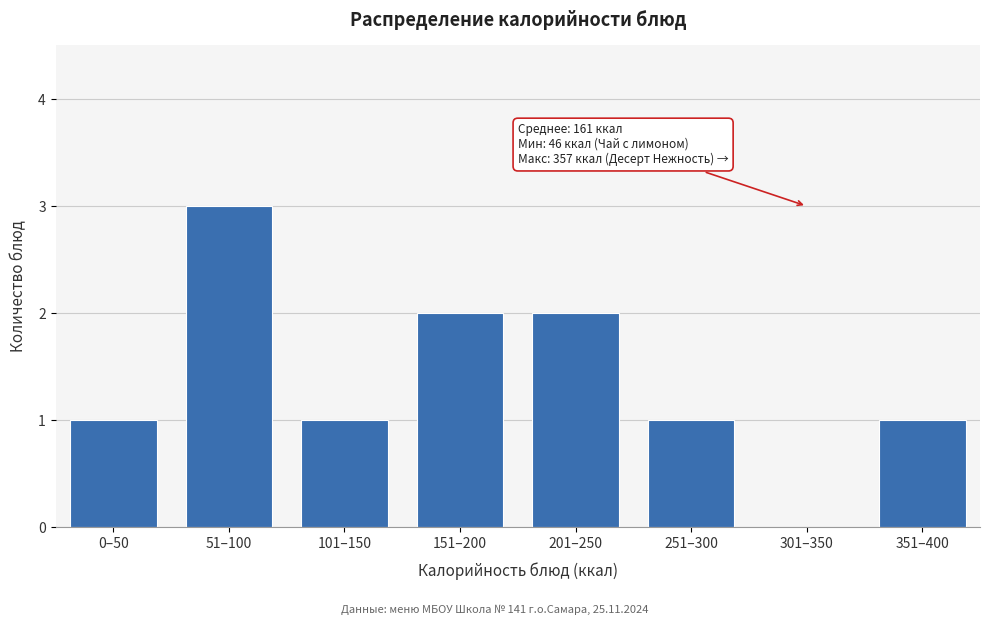

Reading right to left, what are all the values shown in this chart?

351–400=1	301–350=0	251–300=1	201–250=2	151–200=2	101–150=1	51–100=3	0–50=1